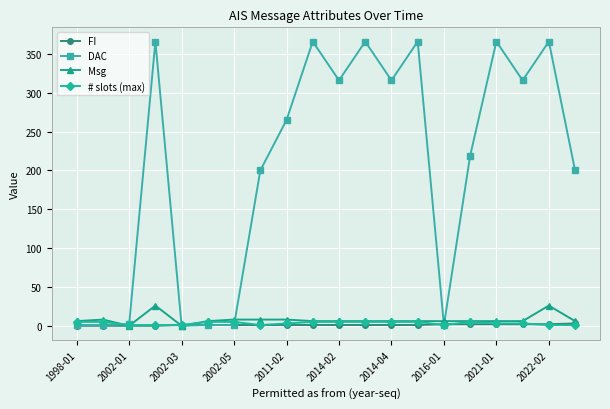

At how many categories does at least one series exceed 142?

13